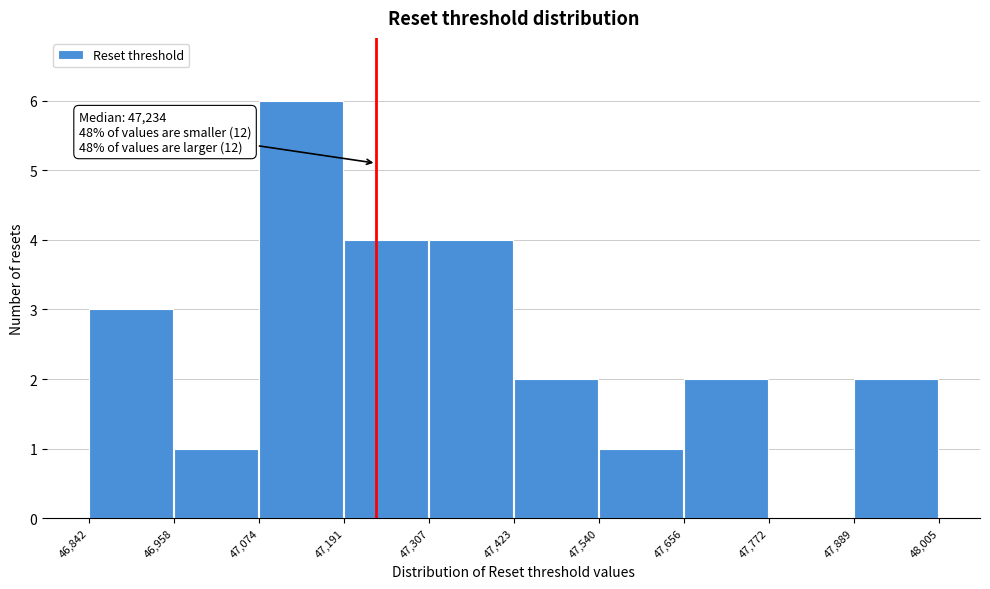

Which range on the x-axis has the tallest bar?

47,074 to 47,191